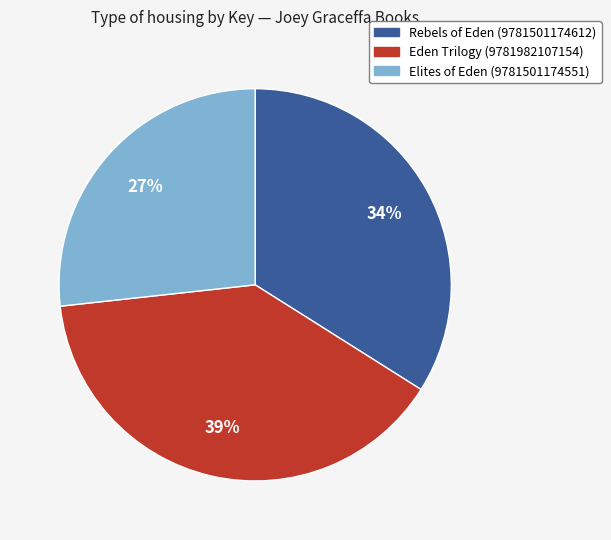

Which category has the smallest portion of the pie?

Elites of Eden (9781501174551)